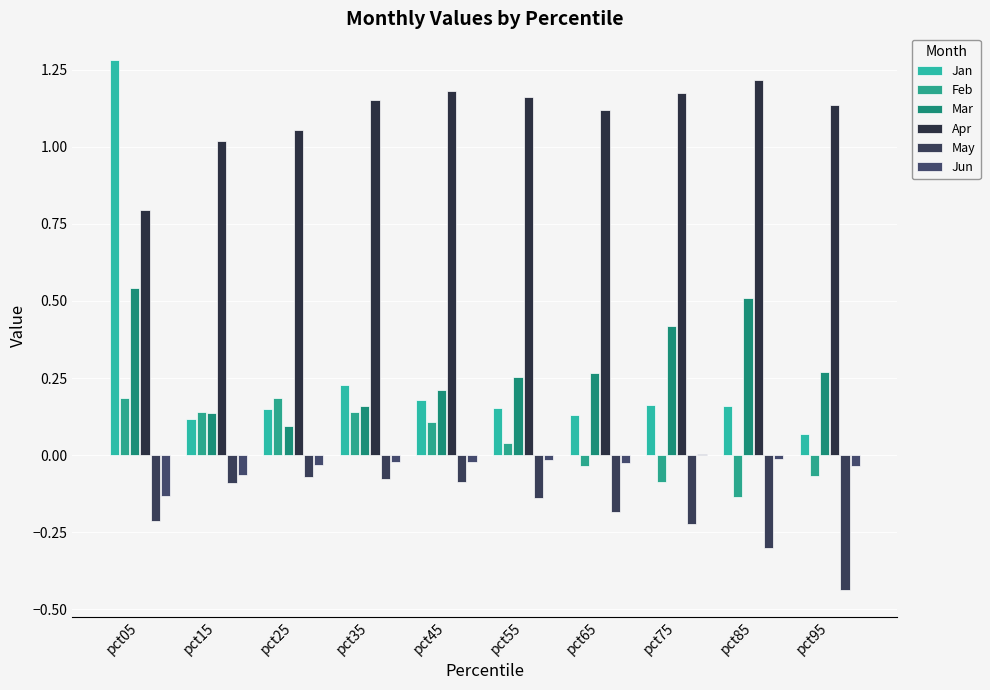

Which has a higher value, pct35 or pct05?

pct05